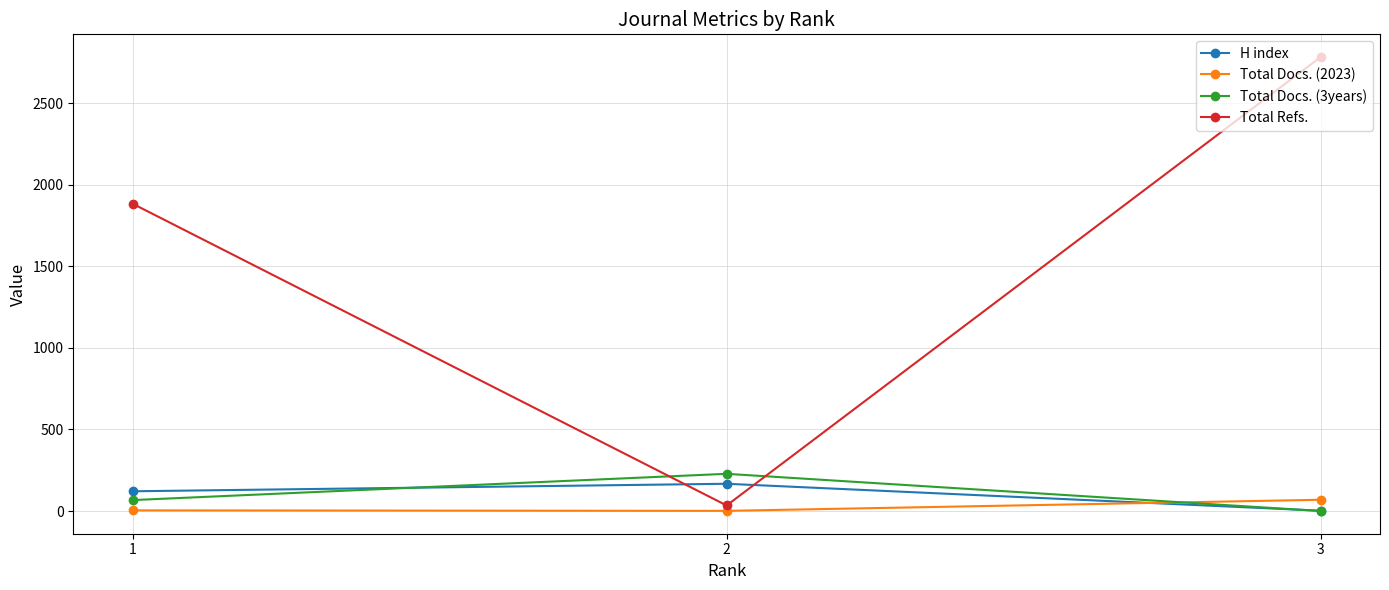

Which series has the largest range (max minus min)?

Total Refs.